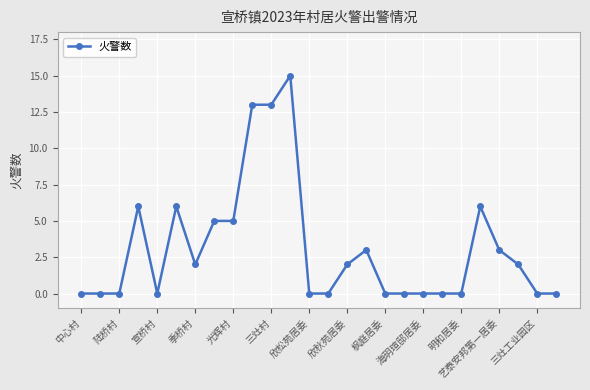

Reading right to left, what are all the values shown in this chart?

0	0	2	3	6	0	0	0	0	0	3	2	0	0	15	13	13	5	5	2	6	0	6	0	0	0